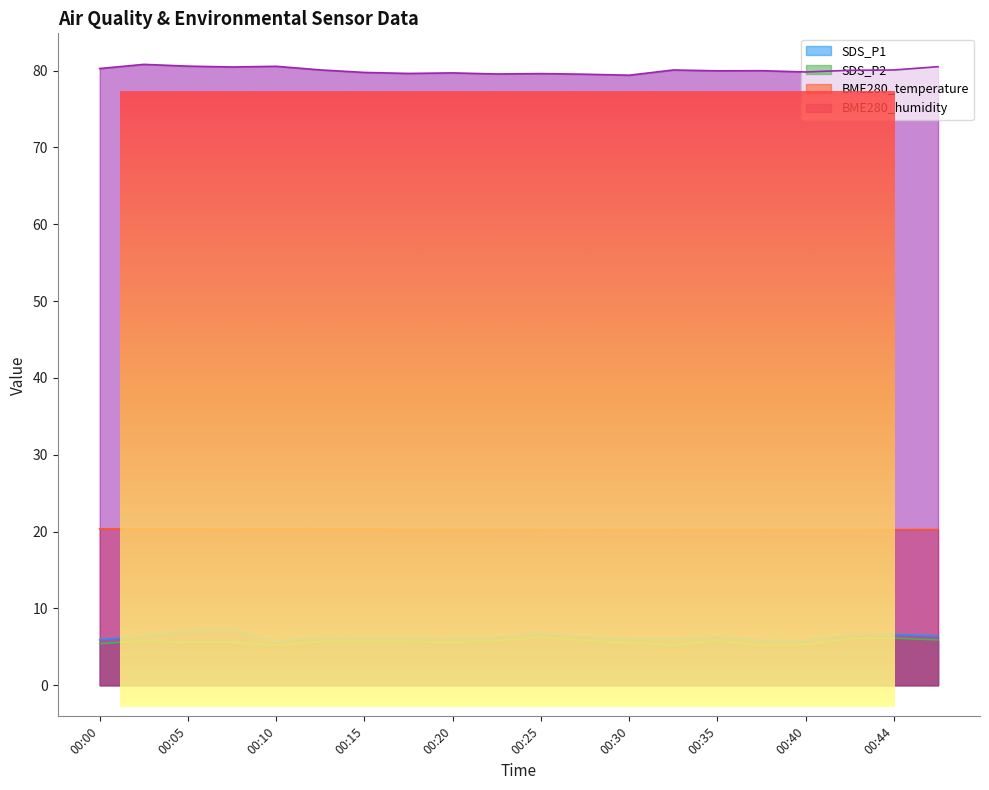

Is the value of BME280_humidity at 00:17 greater than the value of SDS_P2 at 00:10?

Yes